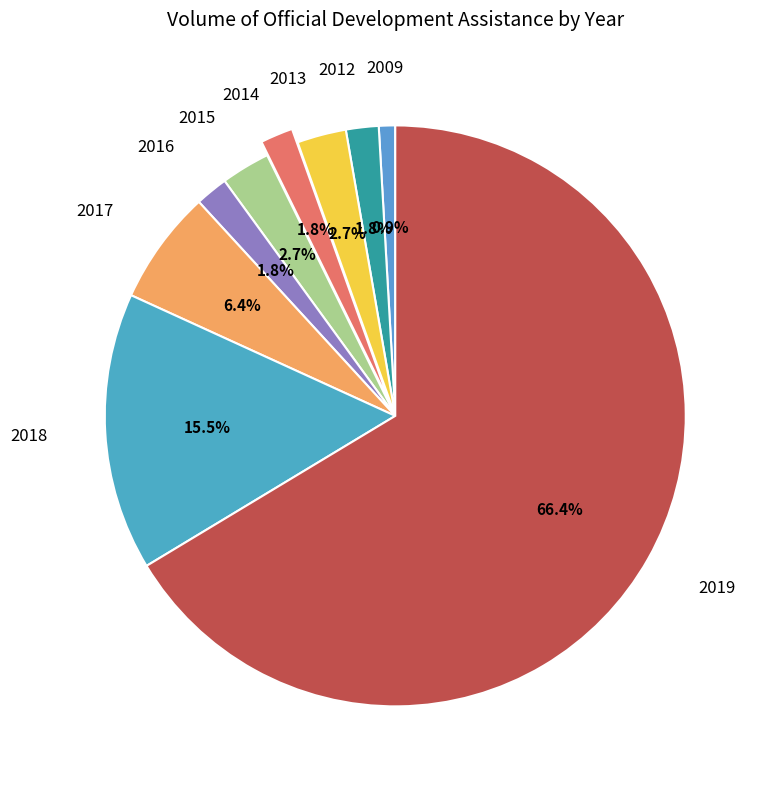

Which slice is the largest?

2019